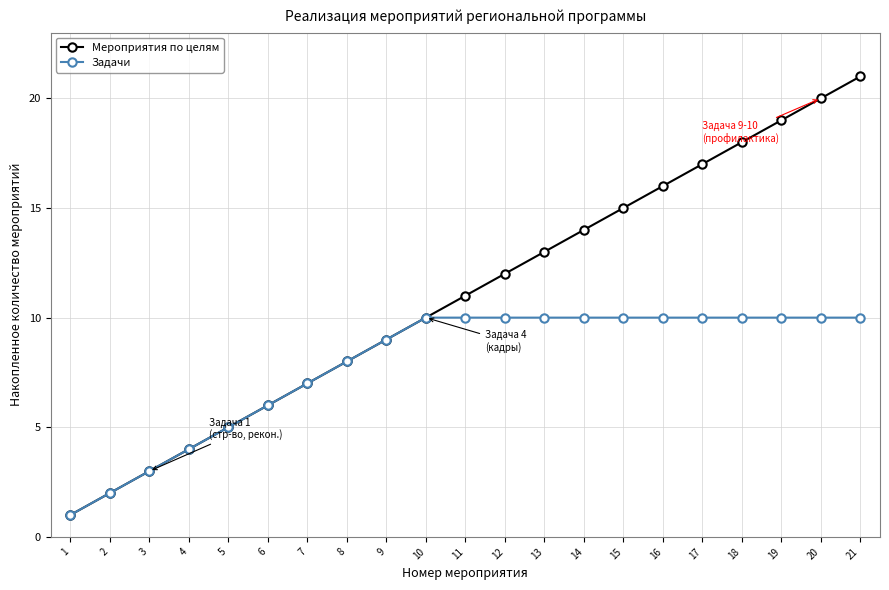

What is the difference between the second highest and minimum values in the Мероприятия по целям series?

19